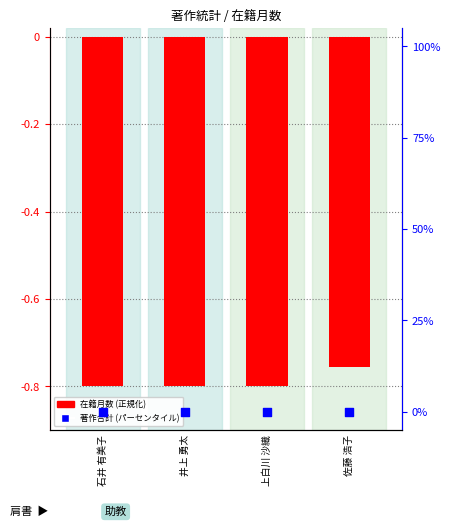

Which series contains the highest Y value?

著作合計 (パーセンタイル)